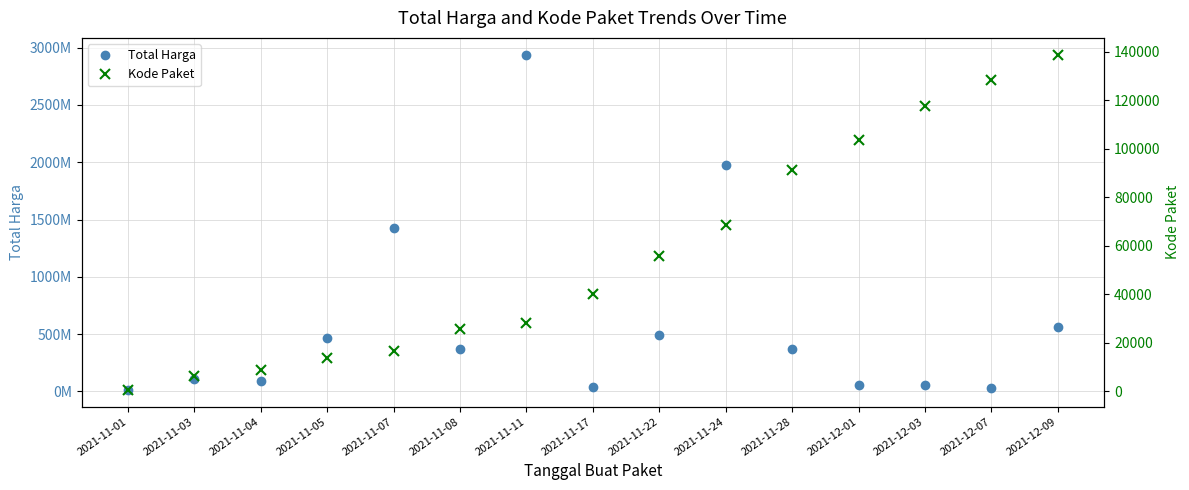

True or false: Total Harga and Kode Paket cross at least once.

False